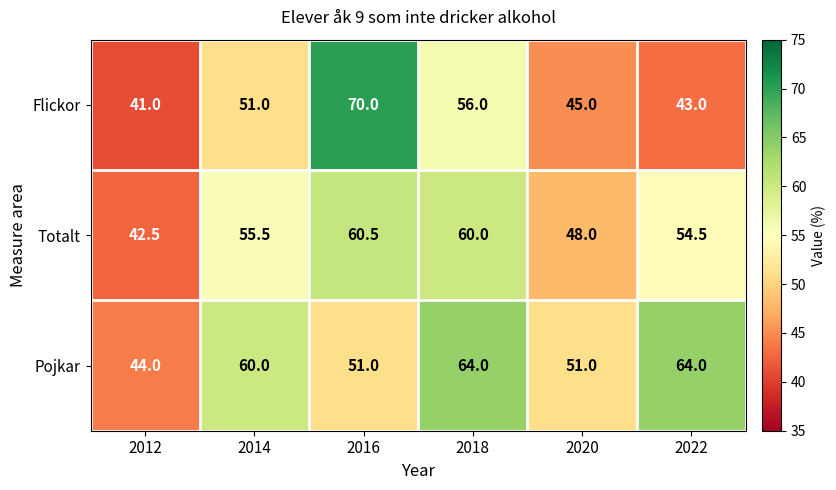

How many values in the Totalt series exceed 55?

3